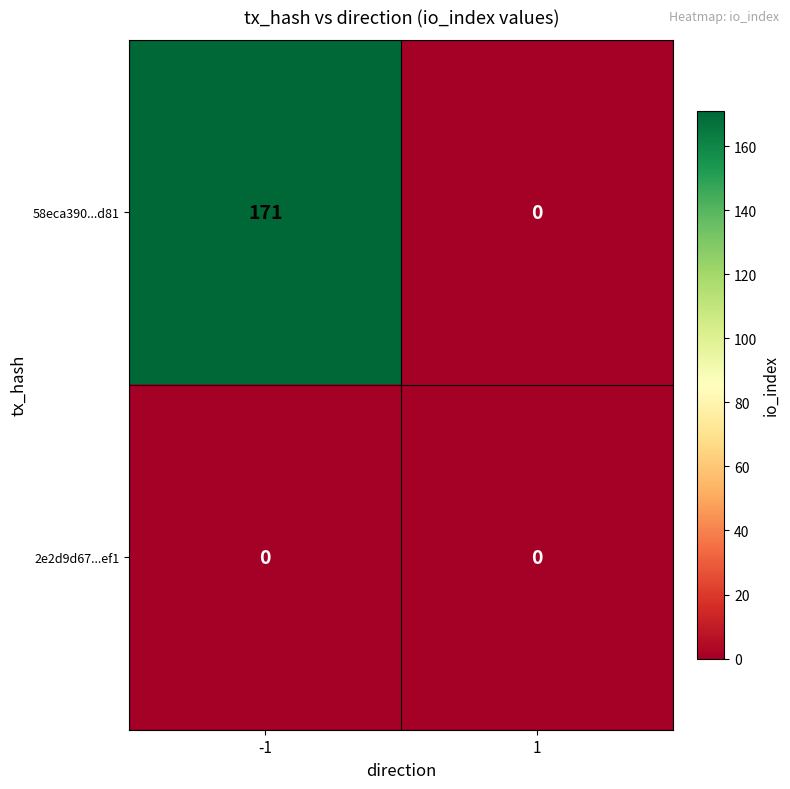

Which series has the largest range (max minus min)?

58eca390...d81